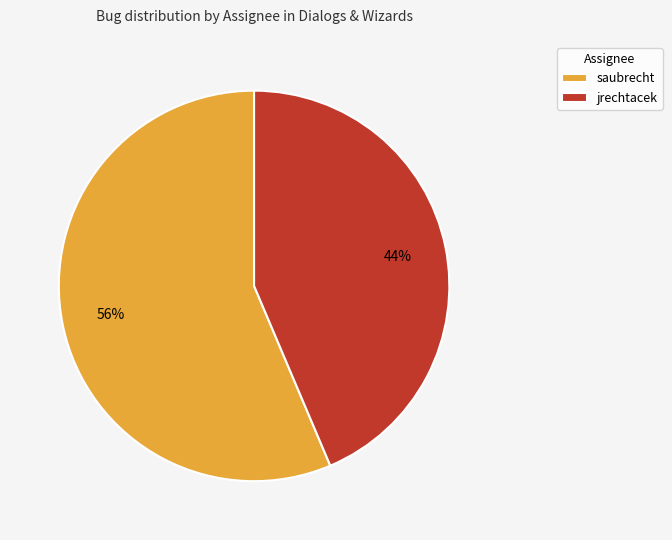

Combined, do jrechtacek and saubrecht account for over 50%?

Yes